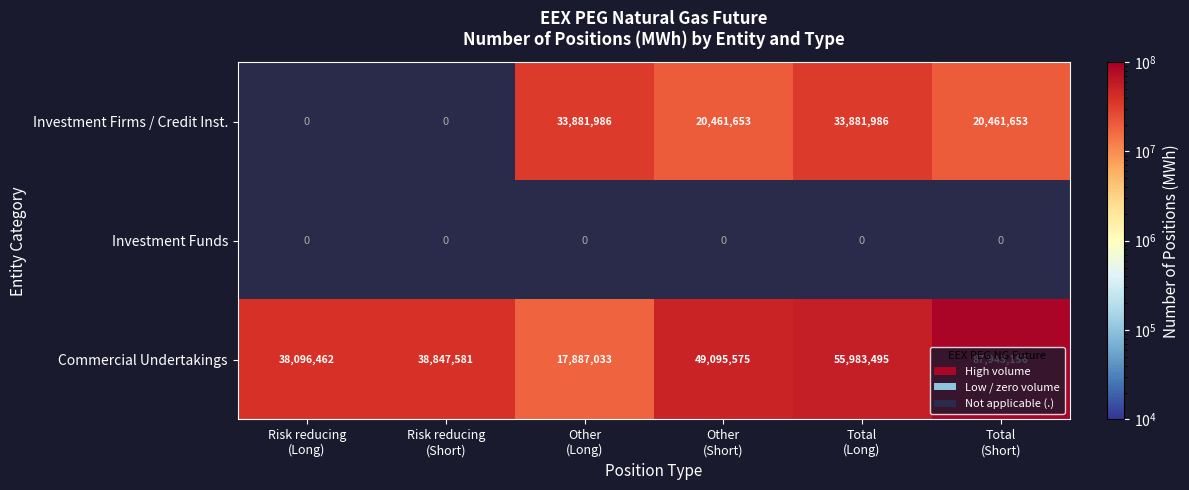

What is the average value of the Commercial Undertakings series?

47975550